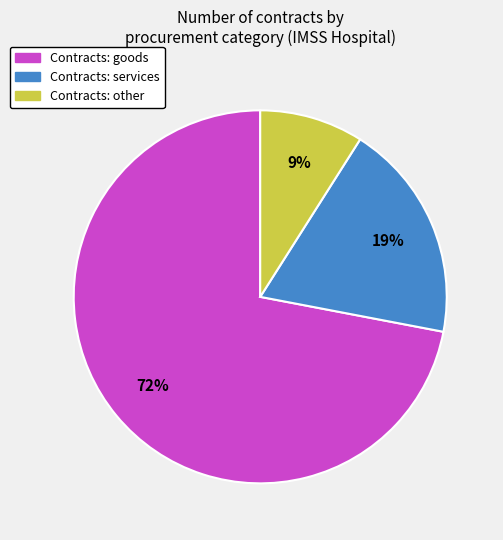

To the nearest percent, what is the difference between the largest and smallest slice percentages?

63%